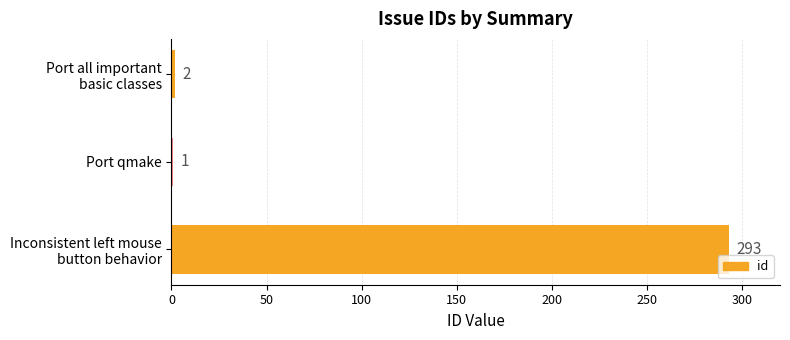

The value at Port qmake is 1. True or false?

True